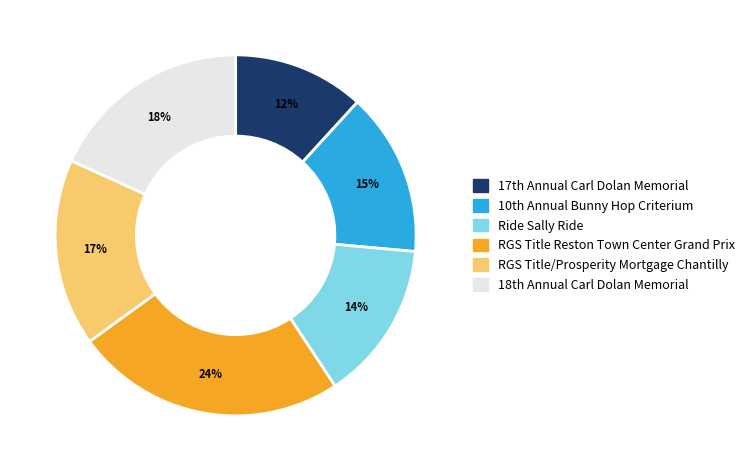

What is the smallest slice in the pie chart?

17th Annual Carl Dolan Memorial